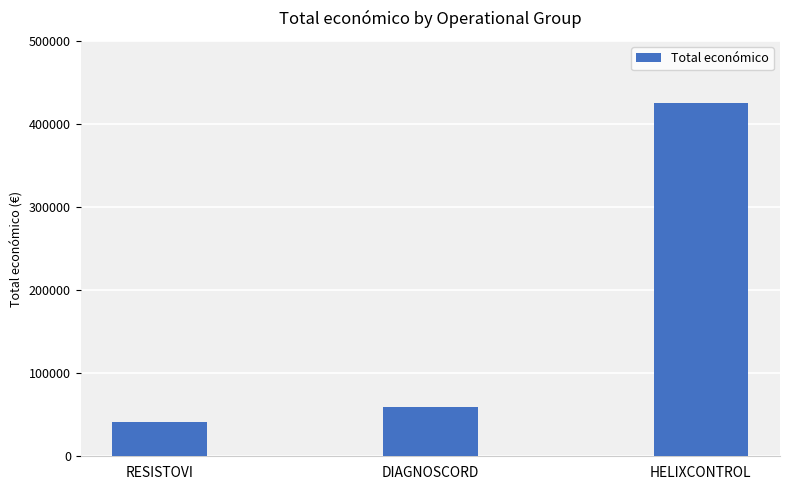

How many categories are shown in the chart?

3